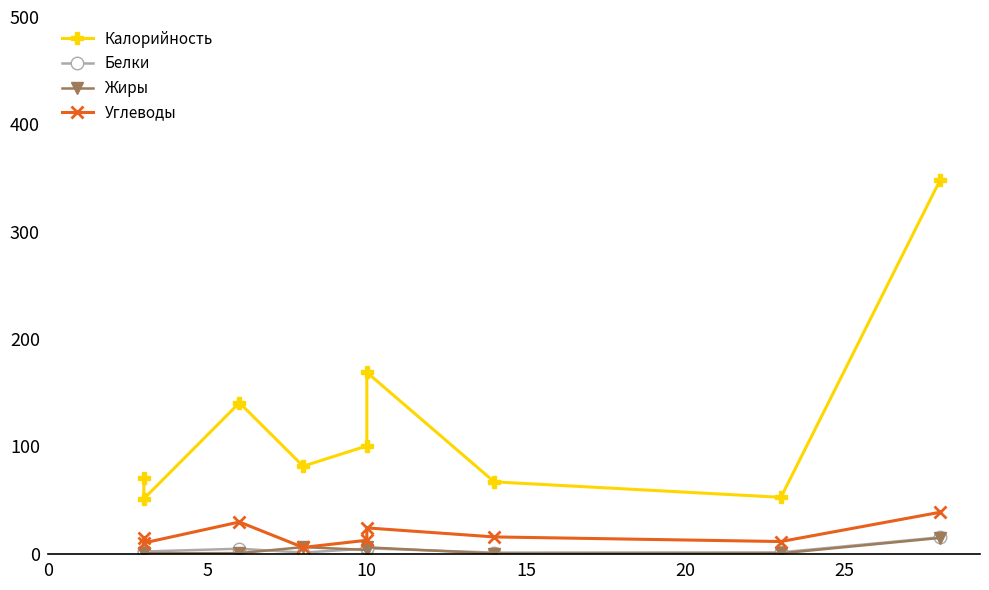

At how many categories does at least one series exceed 124?

3